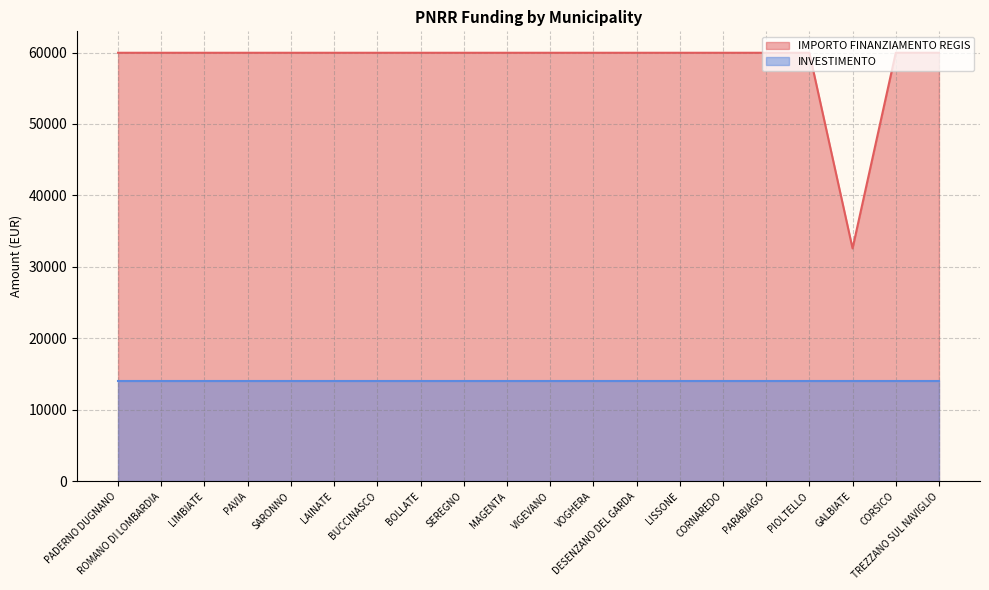

Which has a higher value, BUCCINASCO or VIGEVANO?

BUCCINASCO